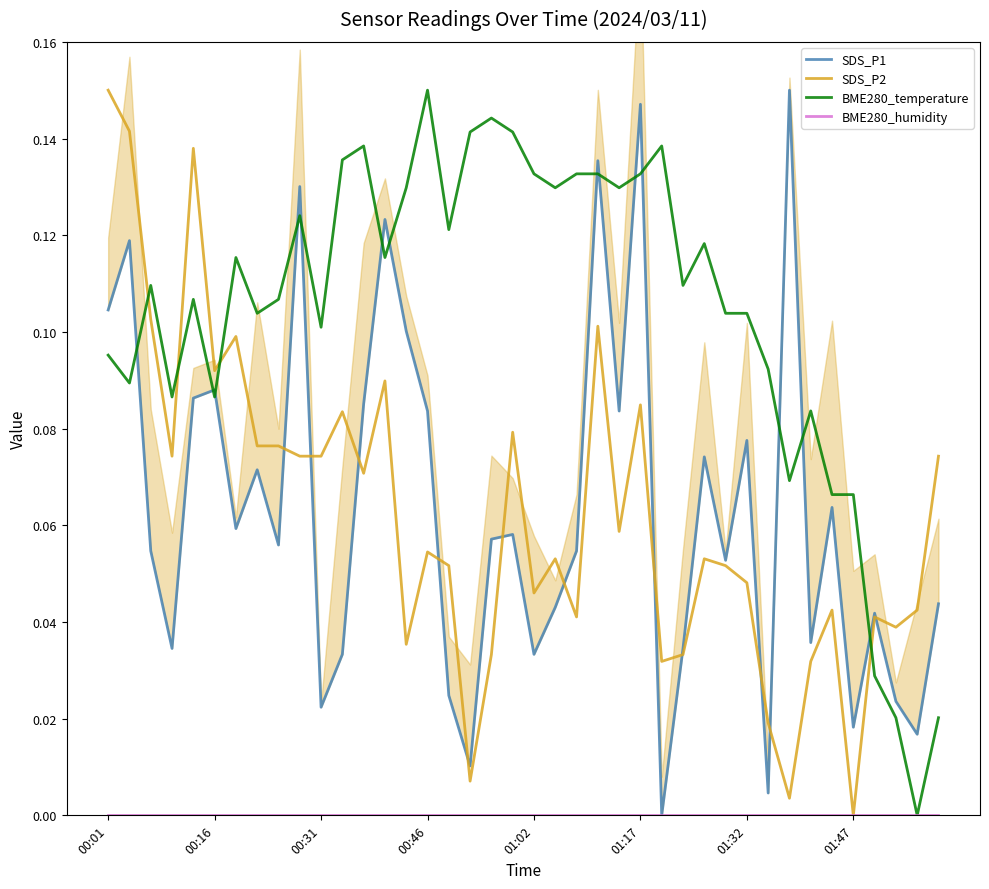

At 31, list the series in order from largest to smallest.

BME280_temperature, SDS_P2, SDS_P1, BME280_humidity